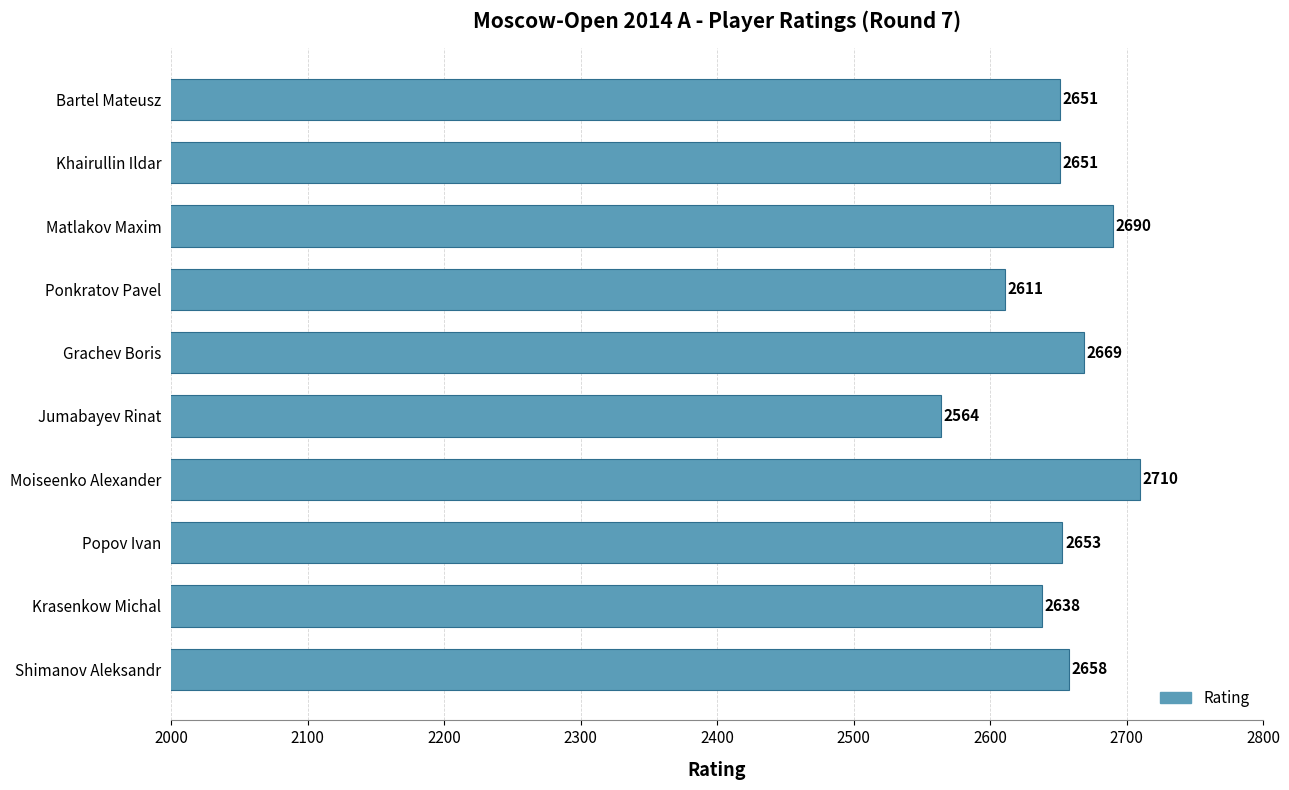

What is the change in value from Khairullin Ildar to Grachev Boris?

+18